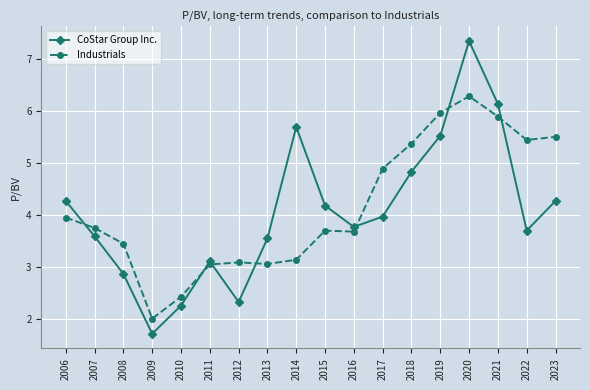

In CoStar Group Inc., how many points are higher than both neighbors (excluding endpoints)?

3